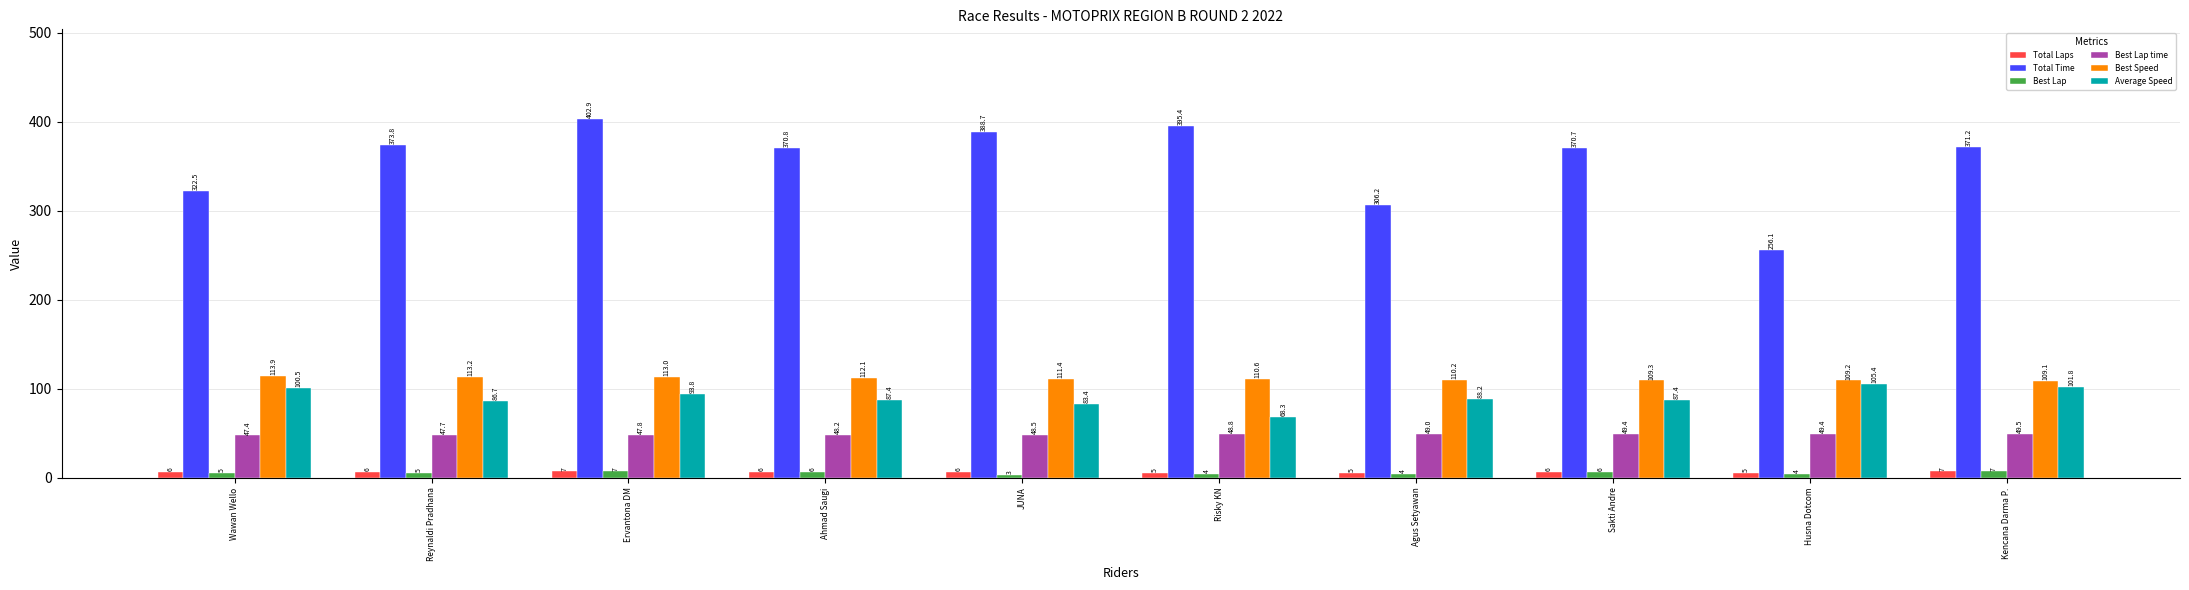

What is the total value across all series at Risky KN?

632.0